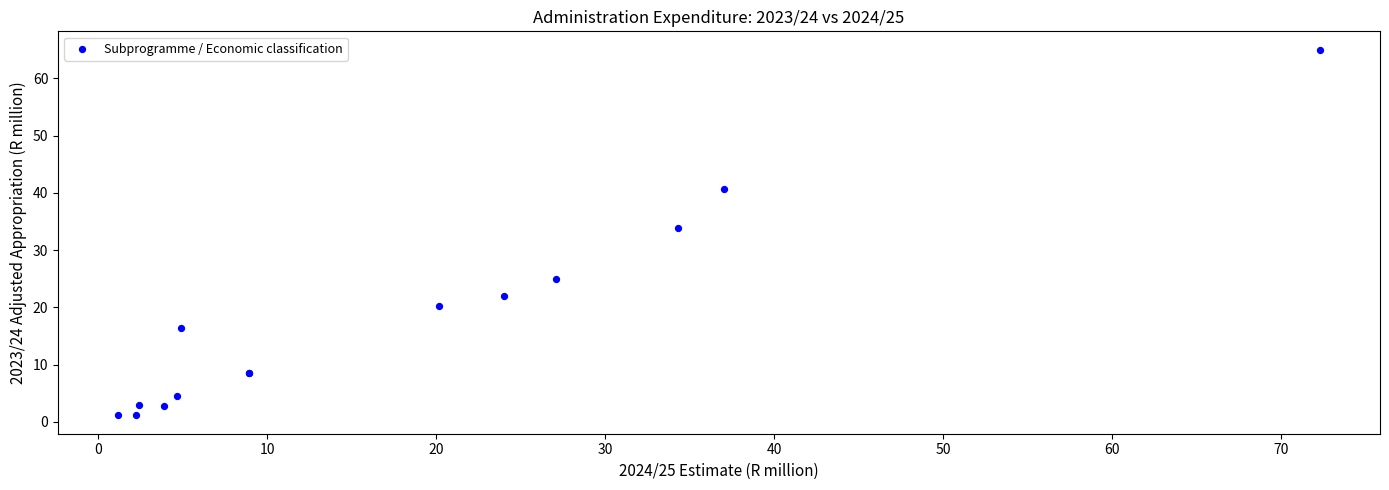

What Y value in the scatter plot is closest to 33?

33.8